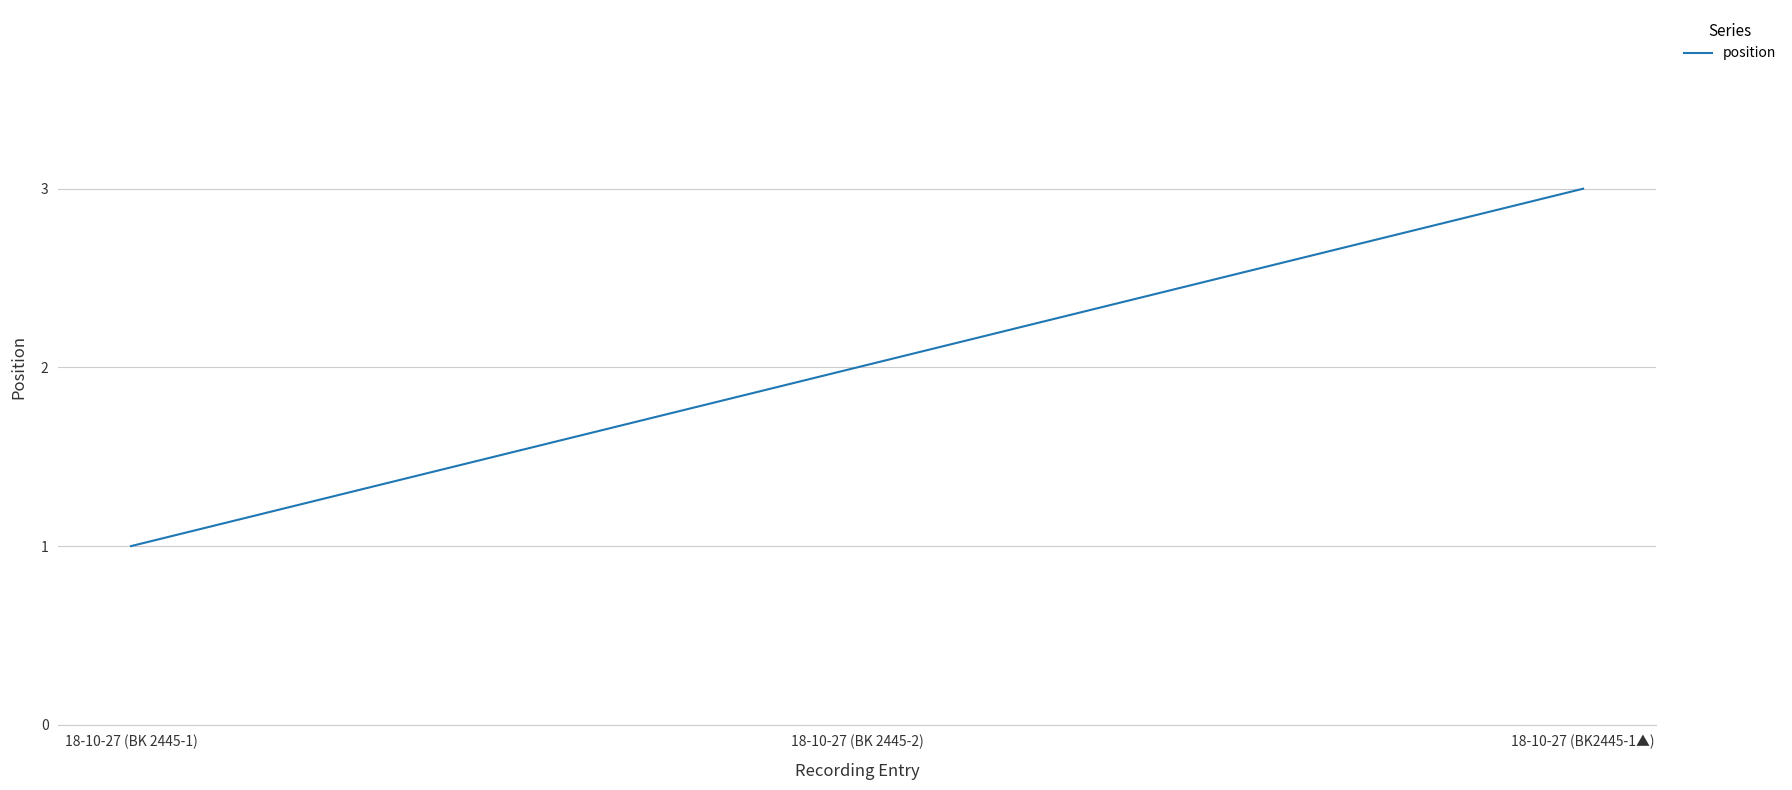

Reading right to left, list all the values displayed in this chart.

18-10-27 (BK2445-1▲)=3	18-10-27 (BK 2445-2)=2	18-10-27 (BK 2445-1)=1